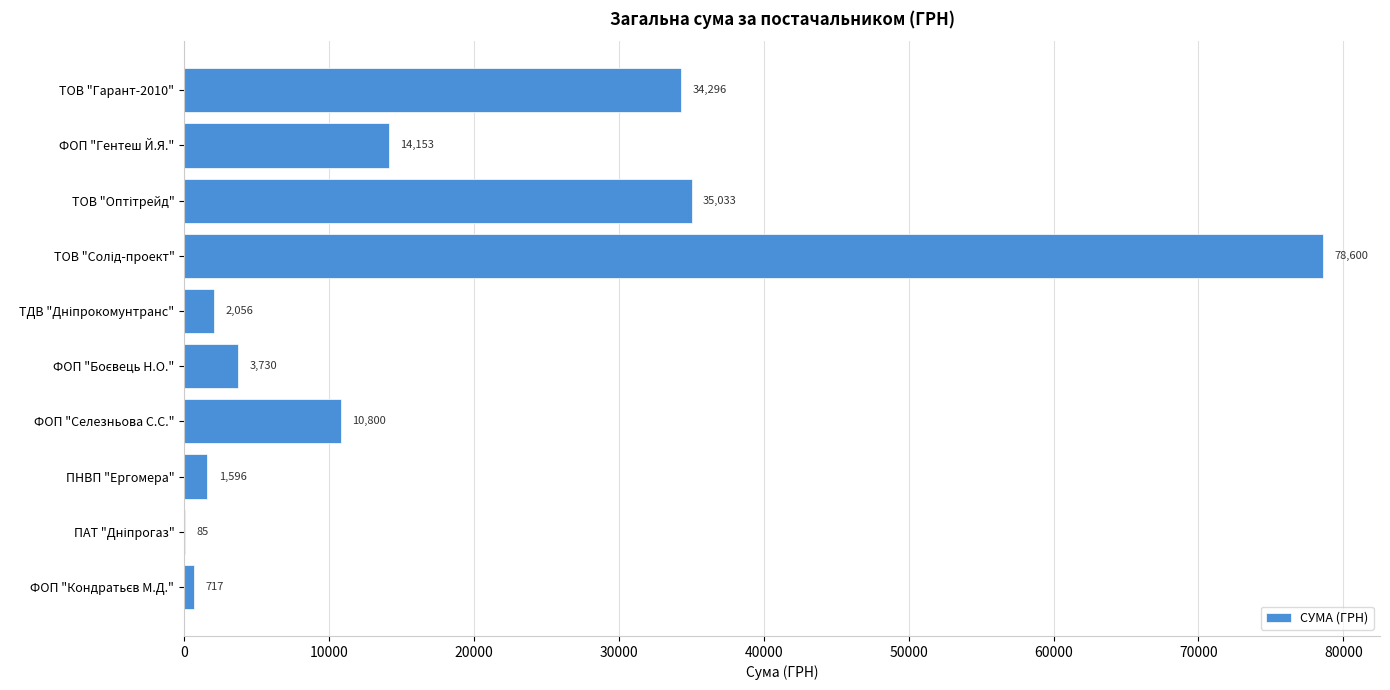

What is the greatest value displayed?

78600.0